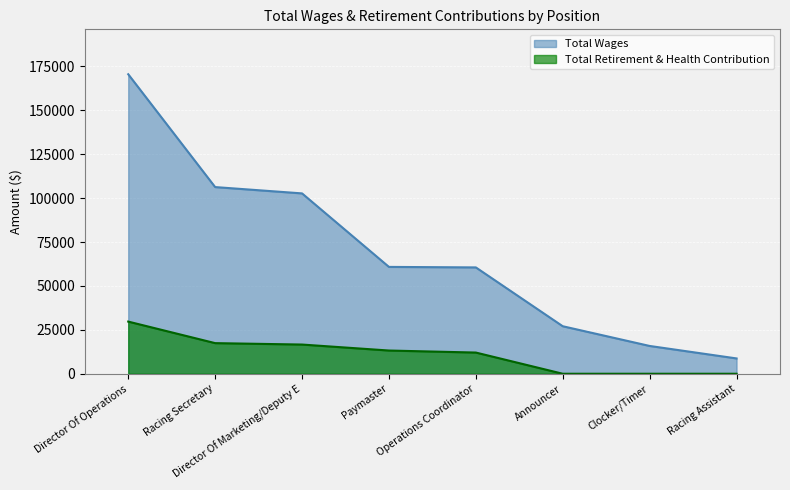

How many lines are shown in the chart?

2